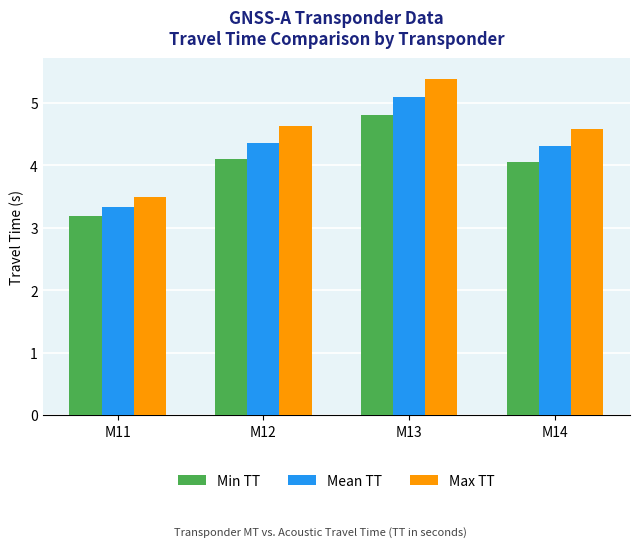

Where does the Mean TT series first go above 4?

M12